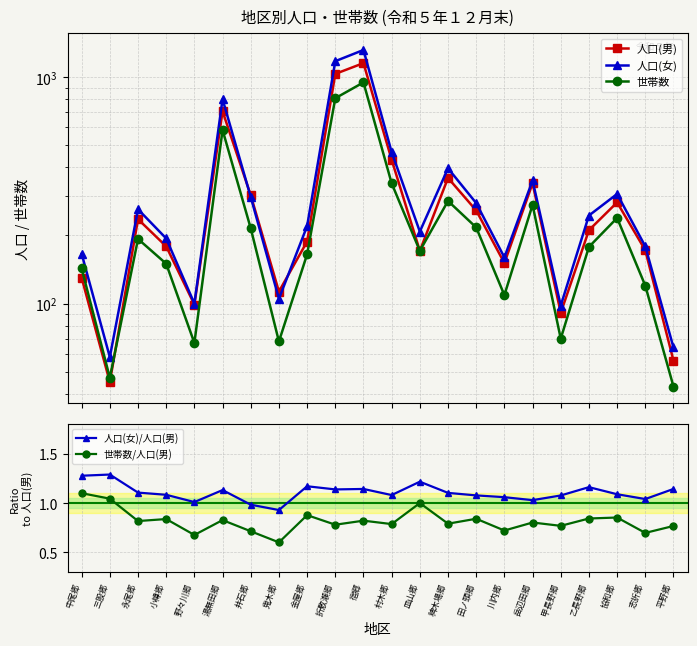

Reading right to left, extract all data points from this chart.

人口(男): 56.0	172.0	280.0	211.0	91.0	340.0	151.0	258.0	359.0	171.0	432.0	1155.0	1035.0	188.0	113.0	301.0	707.0	99.0	179.0	236.0	45.0	130.0
人口(女): 64.0	179.0	305.0	245.0	98.0	350.0	160.0	278.0	396.0	208.0	467.0	1320.0	1178.0	220.0	105.0	296.0	800.0	100.0	194.0	261.0	58.0	166.0
世帯数: 43.0	120.0	239.0	178.0	70.0	273.0	109.0	217.0	284.0	171.0	340.0	949.0	808.0	165.0	68.0	215.0	585.0	67.0	150.0	193.0	47.0	143.0
人口(女)/人口(男): 1.1	1.0	1.1	1.2	1.1	1.0	1.1	1.1	1.1	1.2	1.1	1.1	1.1	1.2	0.9	1.0	1.1	1.0	1.1	1.1	1.3	1.3
世帯数/人口(男): 0.8	0.7	0.9	0.8	0.8	0.8	0.7	0.8	0.8	1.0	0.8	0.8	0.8	0.9	0.6	0.7	0.8	0.7	0.8	0.8	1.0	1.1